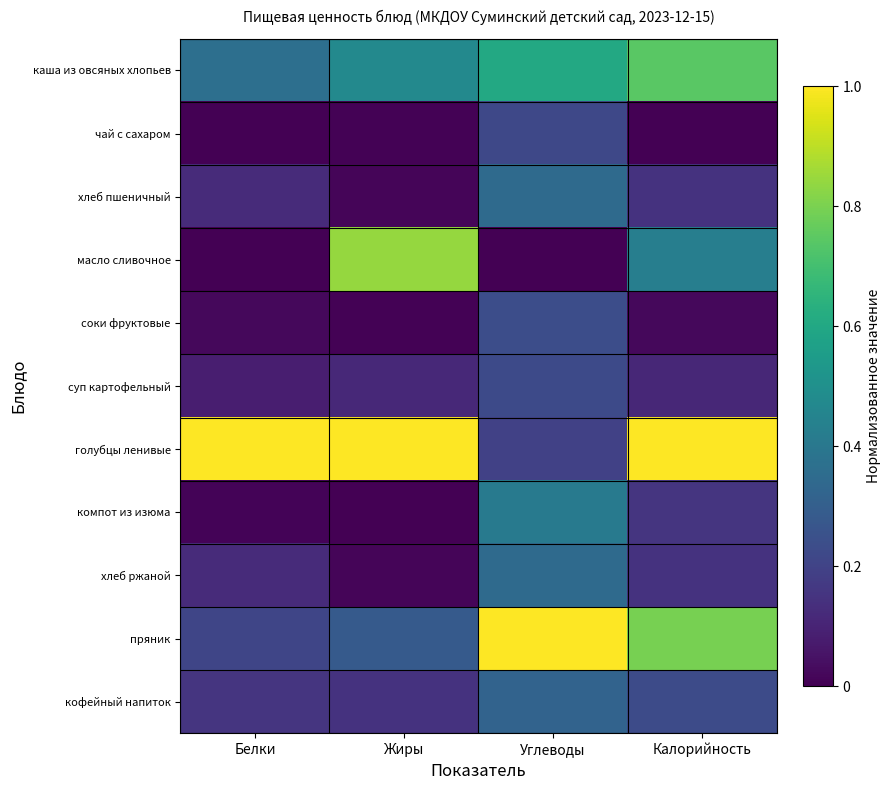

Reading right to left, transcribe all the data shown in this chart.

каша из овсяных хлопьев: Калорийность=0.7	Углеводы=0.6	Жиры=0.5	Белки=0.4
чай с сахаром: Калорийность=0.0	Углеводы=0.2	Жиры=0.0	Белки=0.0
хлеб пшеничный: Калорийность=0.1	Углеводы=0.3	Жиры=0.0	Белки=0.1
масло сливочное: Калорийность=0.4	Углеводы=0.0	Жиры=0.8	Белки=0.0
соки фруктовые: Калорийность=0.0	Углеводы=0.2	Жиры=0.0	Белки=0.0
суп картофельный: Калорийность=0.1	Углеводы=0.2	Жиры=0.1	Белки=0.1
голубцы ленивые: Калорийность=1.0	Углеводы=0.2	Жиры=1.0	Белки=1.0
компот из изюма: Калорийность=0.2	Углеводы=0.4	Жиры=0.0	Белки=0.0
хлеб ржаной: Калорийность=0.1	Углеводы=0.3	Жиры=0.0	Белки=0.1
пряник: Калорийность=0.8	Углеводы=1.0	Жиры=0.3	Белки=0.2
кофейный напиток: Калорийность=0.2	Углеводы=0.3	Жиры=0.1	Белки=0.2